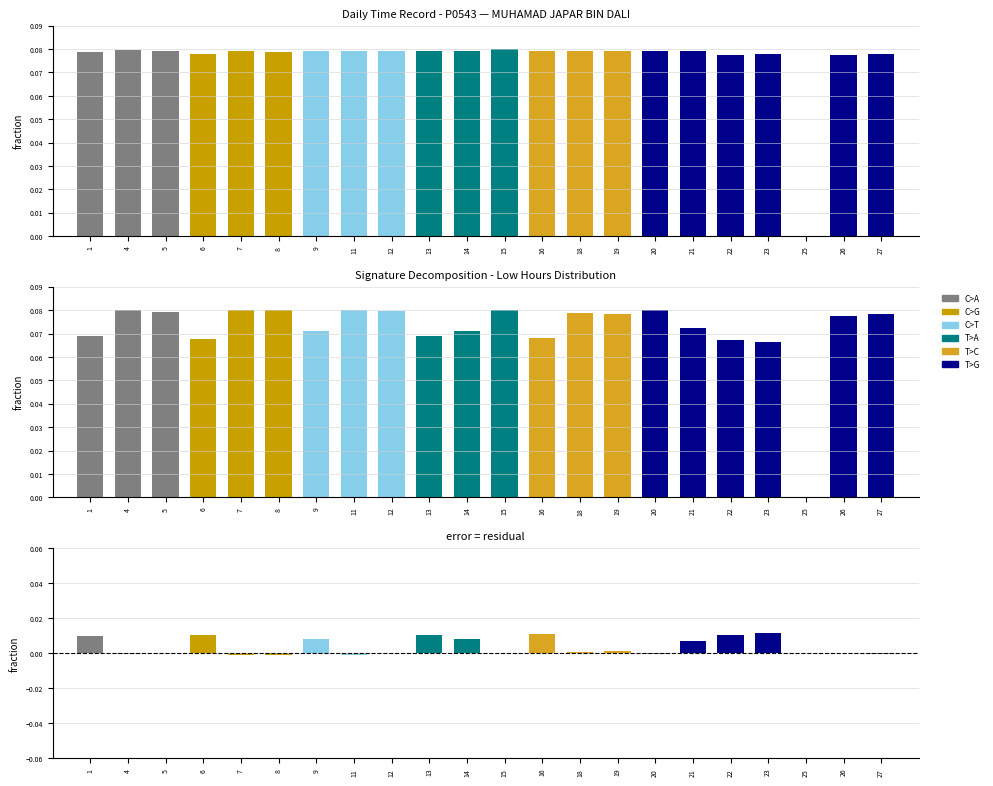

Which has a higher value, 18 or 22?

18